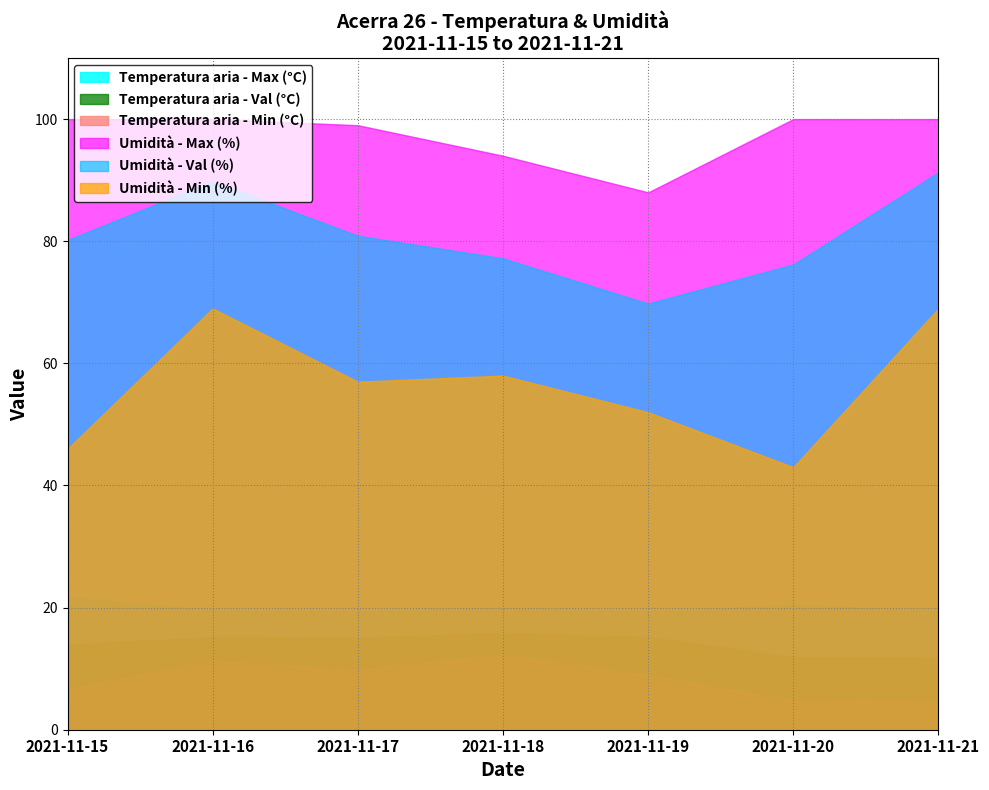

Between 2021-11-15 and 2021-11-16, which is larger?

2021-11-15